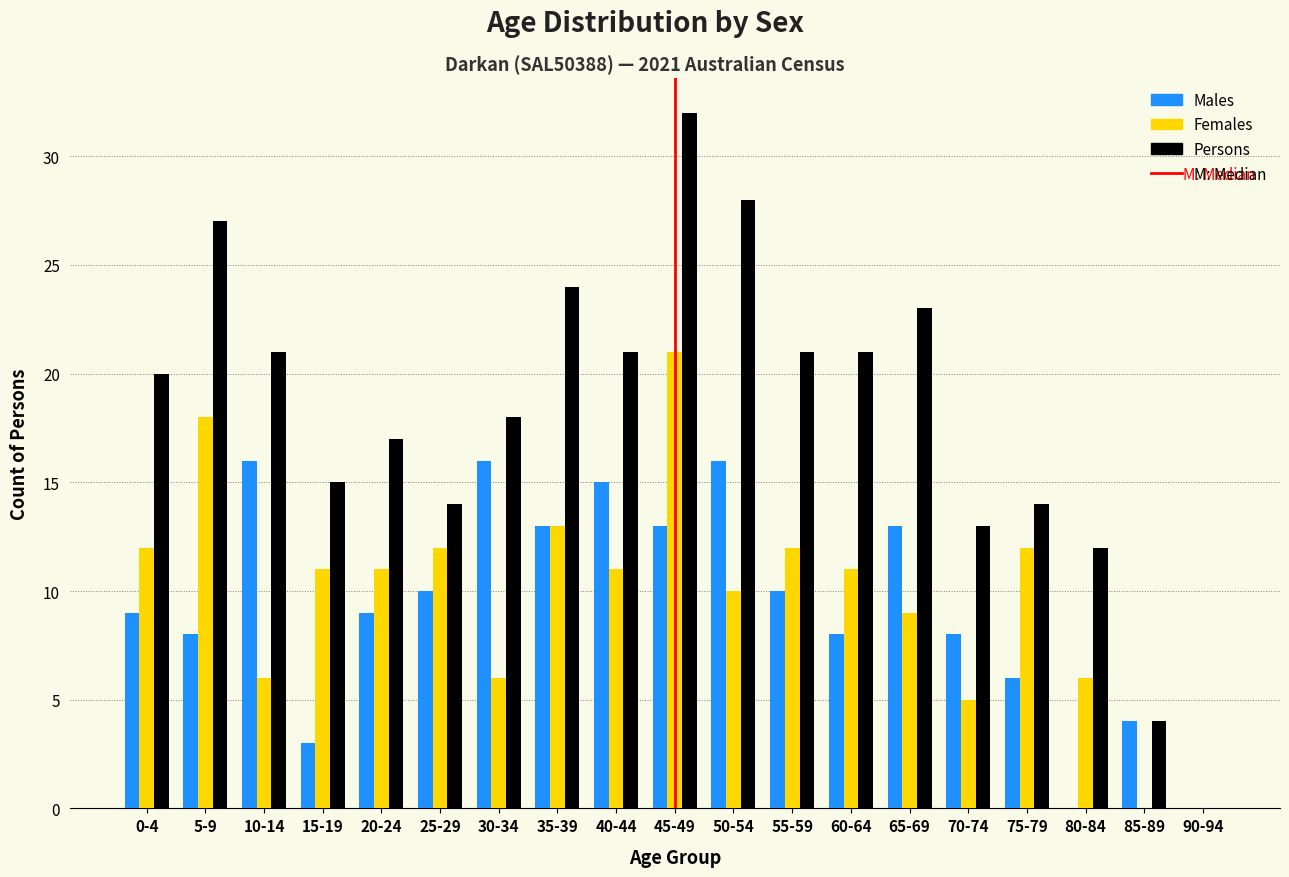

What is the total value across all series at 60-64?

40